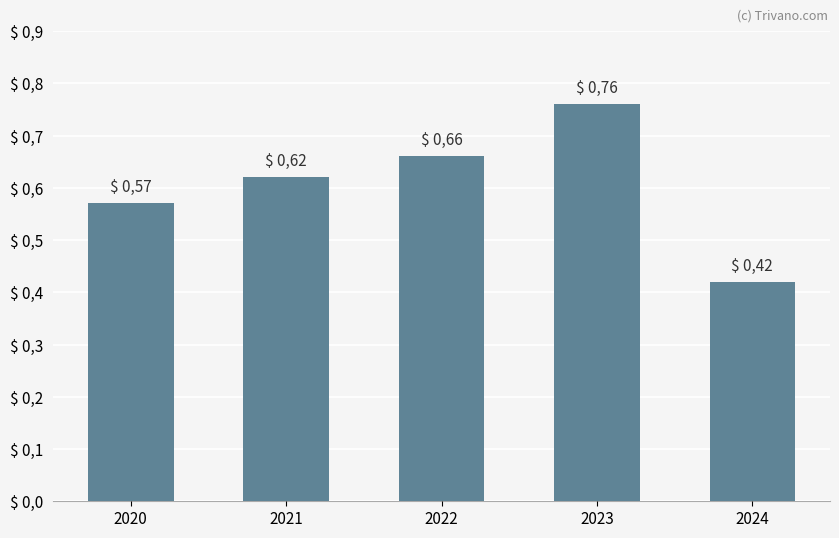

Which label corresponds to the smallest value in the chart?

2024